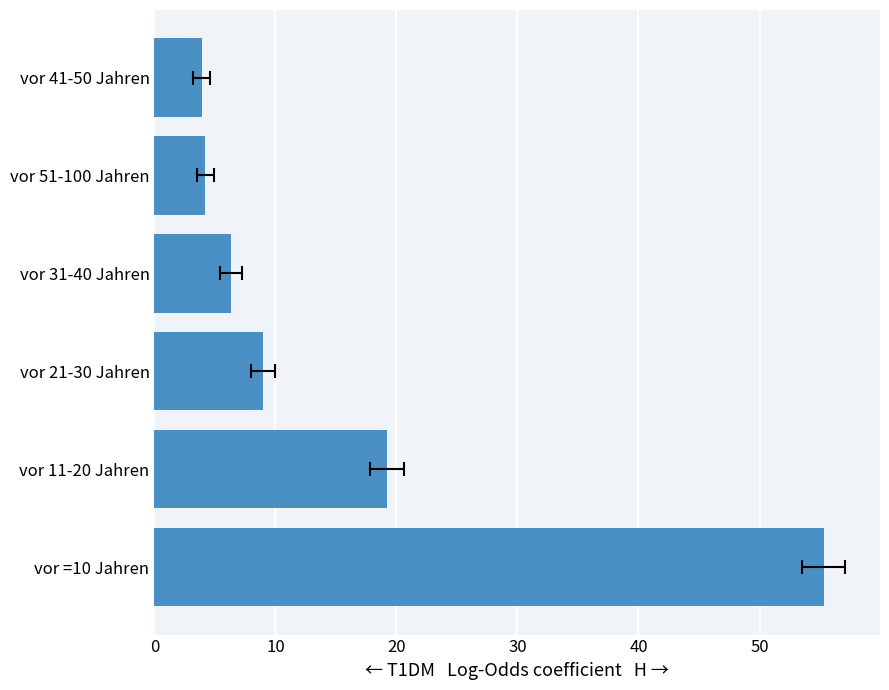

What is the difference between the maximum and minimum values?

51.4